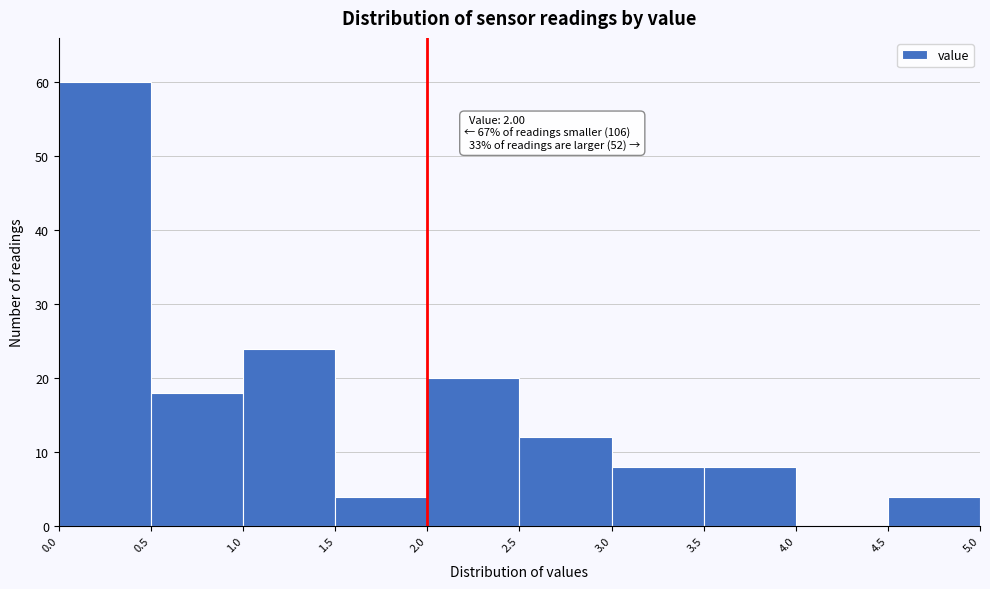

Over which range of the x-axis is the bar tallest?

0.0 to 0.5